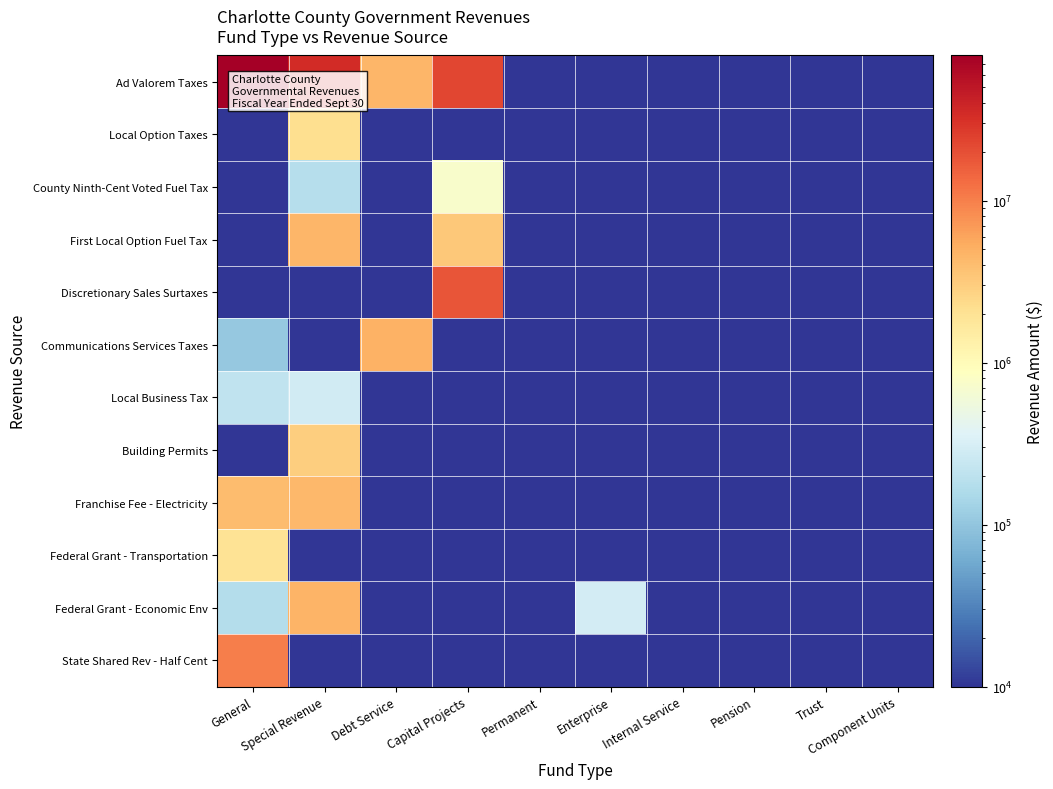

How many data points does each series have?

10